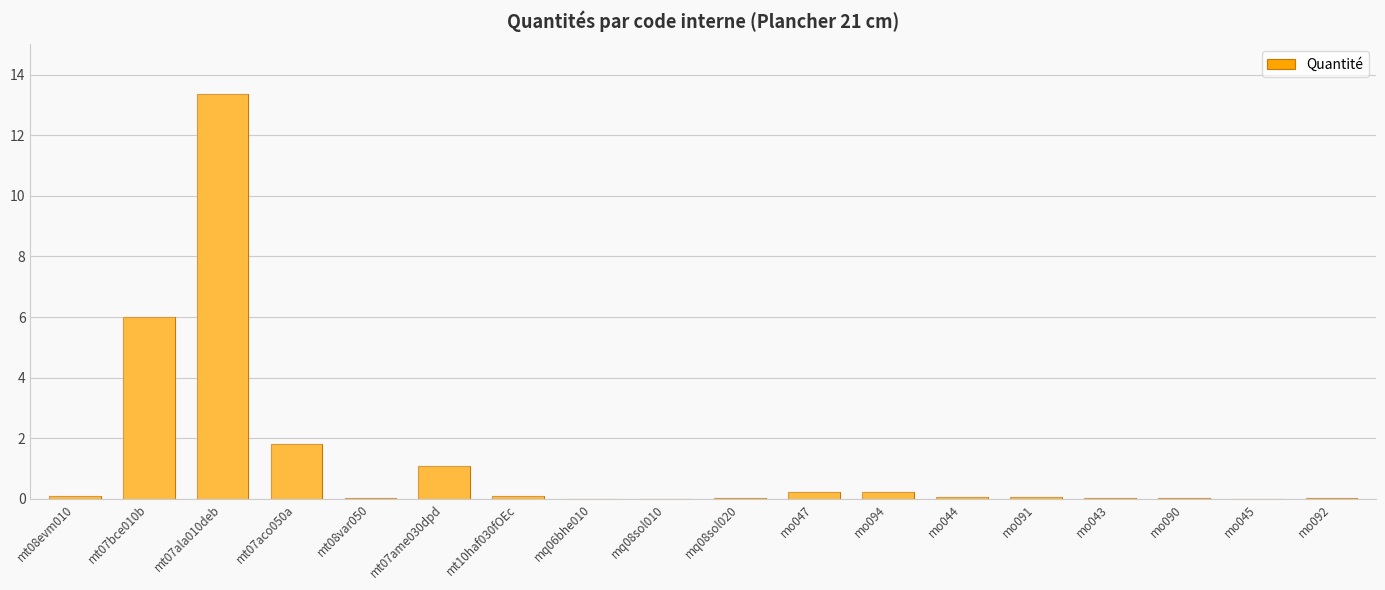

Are the bars horizontal?

No